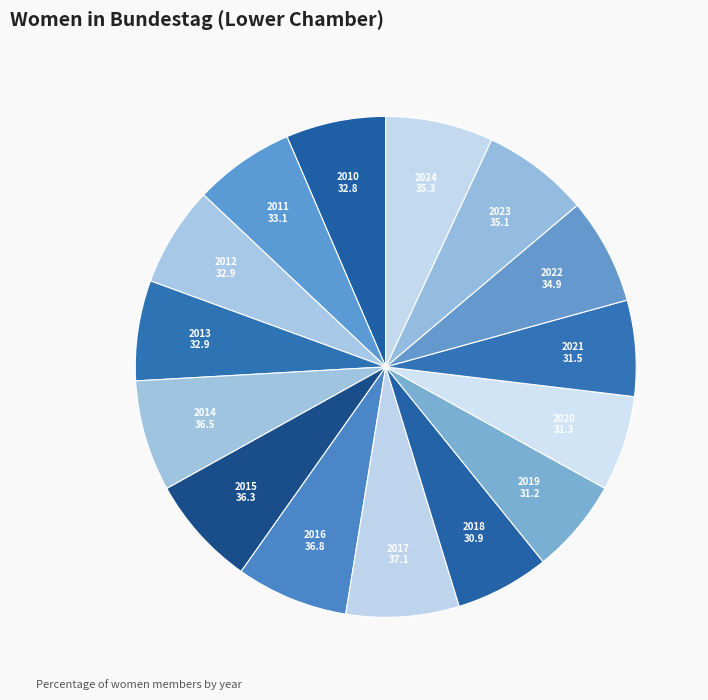

Which has a higher value, 2016 or 2013?

2016